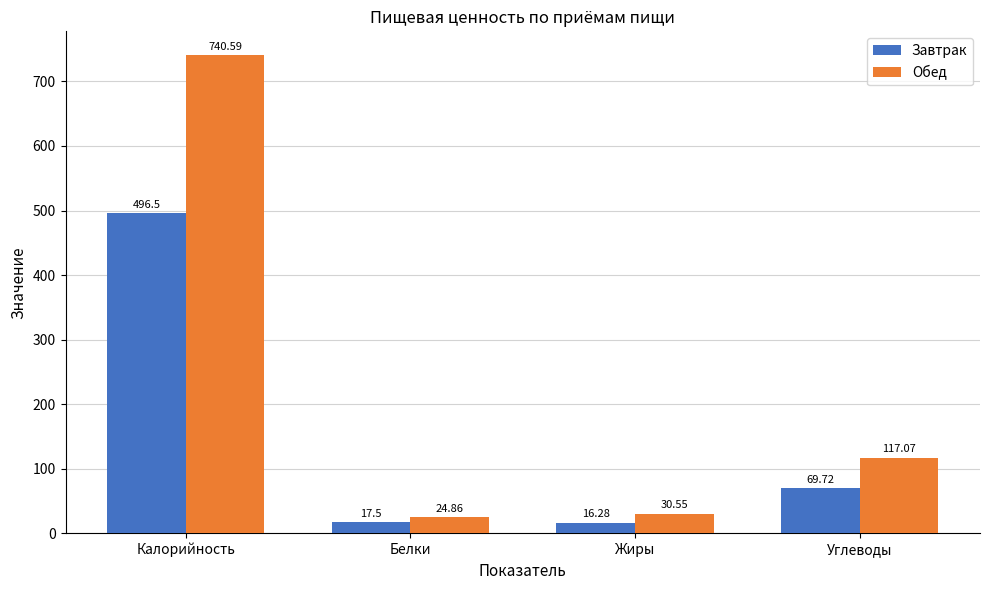

At which label does Завтрак first exceed 69?

Калорийность